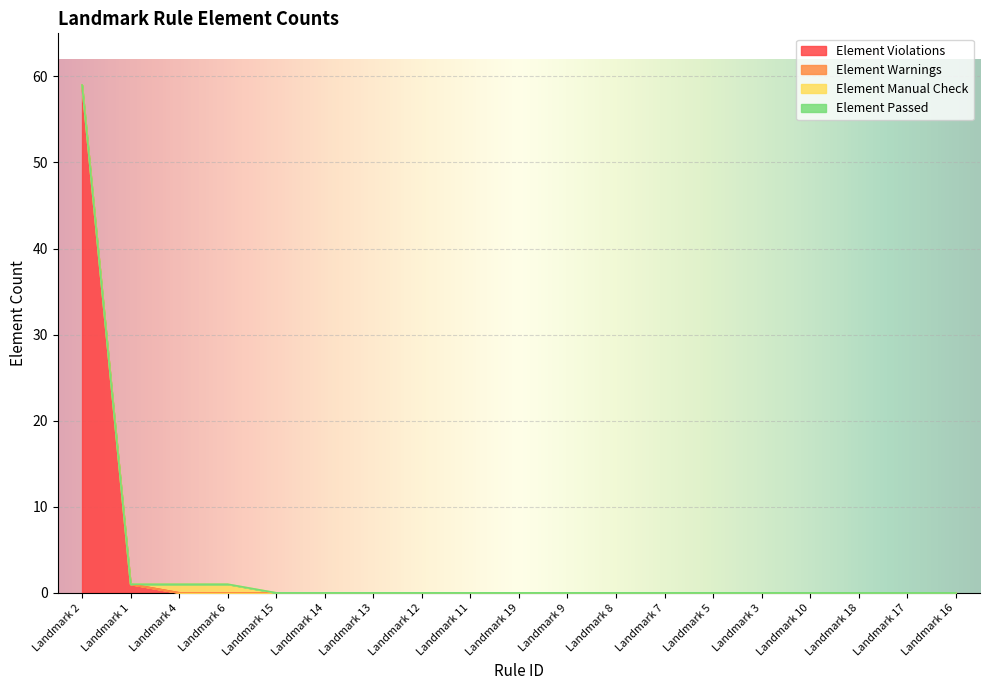

Where is Element Violations nearest to the value 29?

Landmark 1